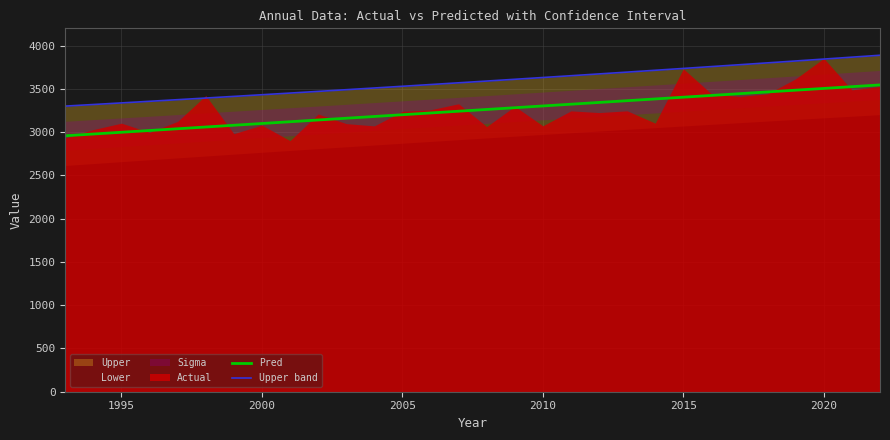

What is the minimum value shown in the chart?

2958.0